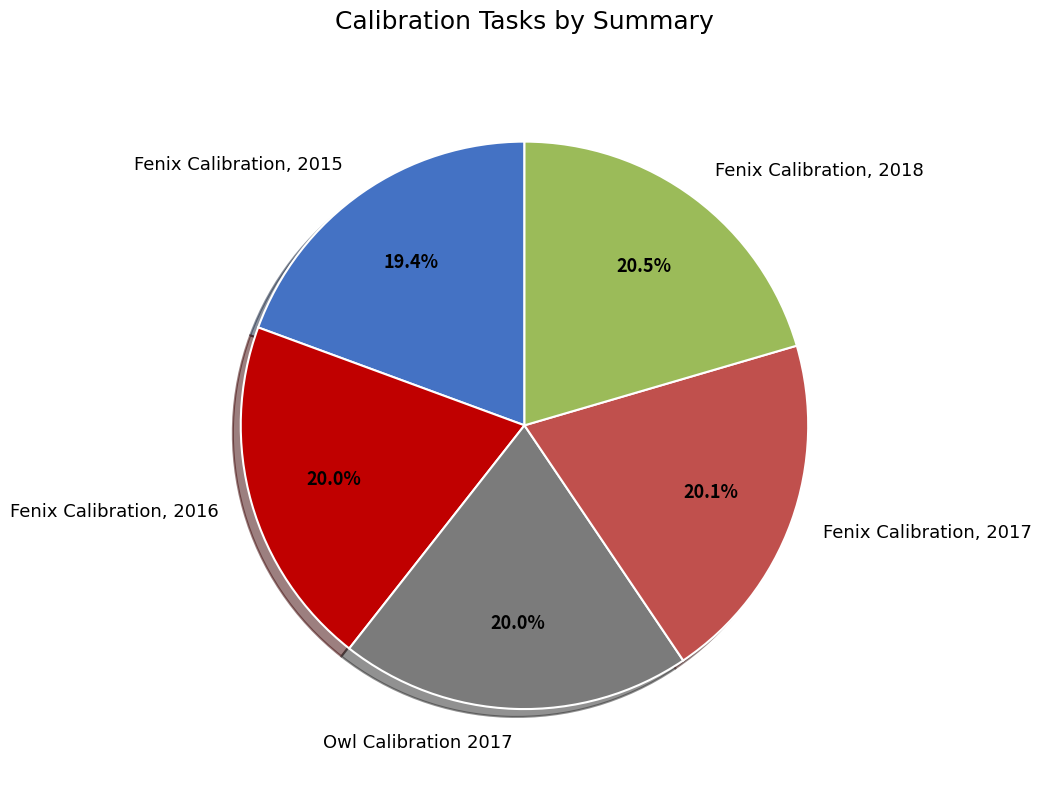

What is the ratio of the value at Fenix Calibration, 2016 to the value at Fenix Calibration, 2017?

1.0